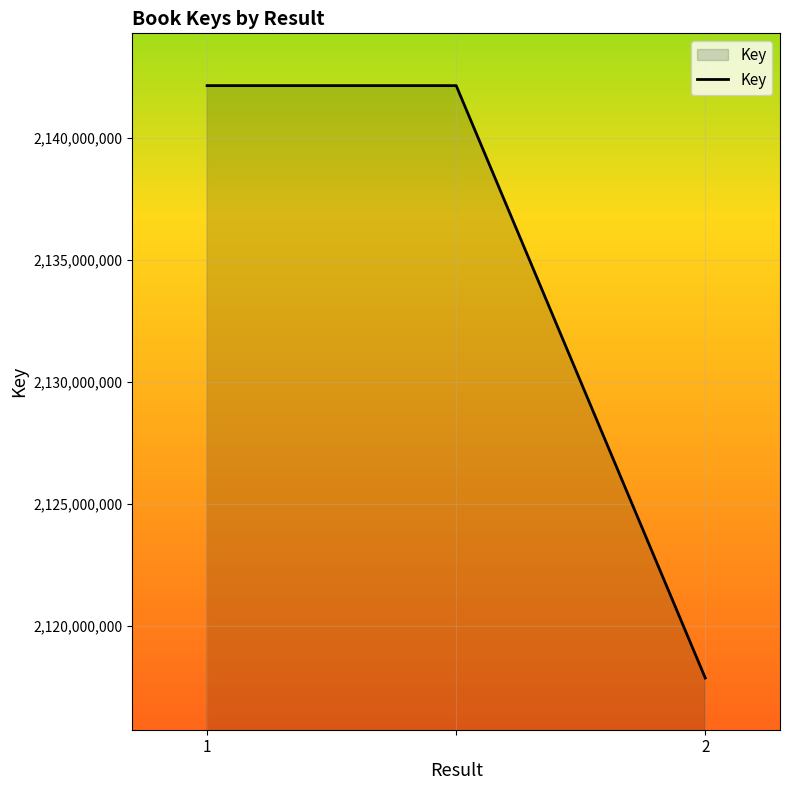

What is the smallest value displayed?

2117869787